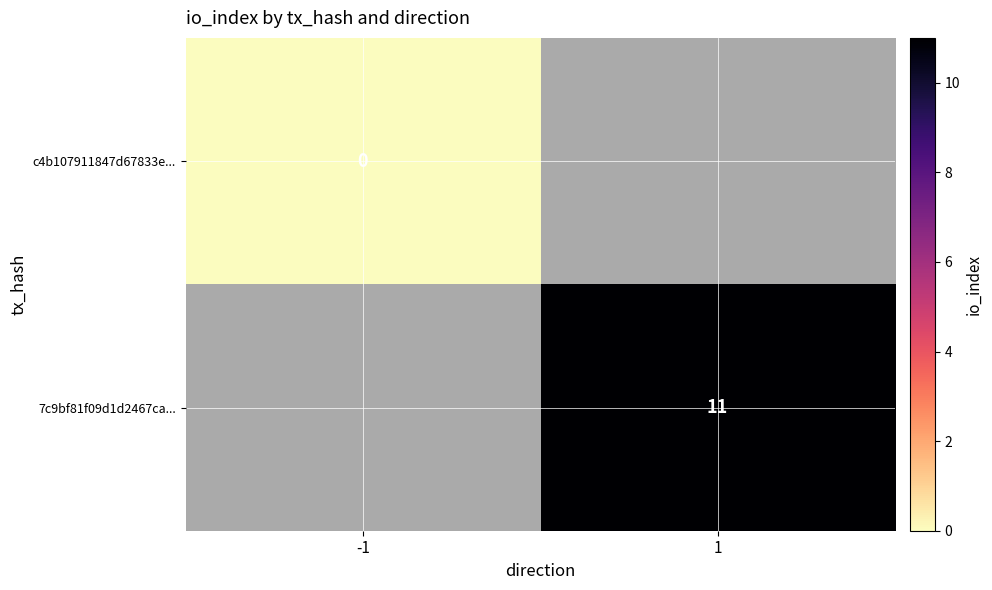

At how many categories does at least one series exceed 6?

1